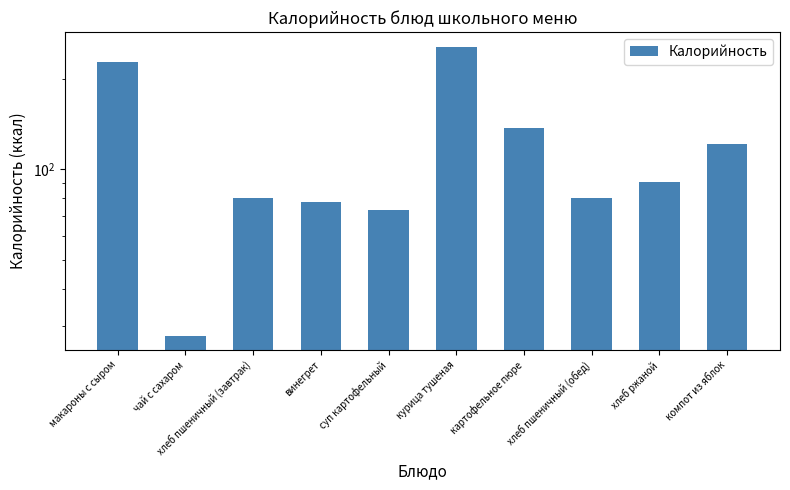

What is the sum of the values at курица тушеная and хлеб ржаной?

347